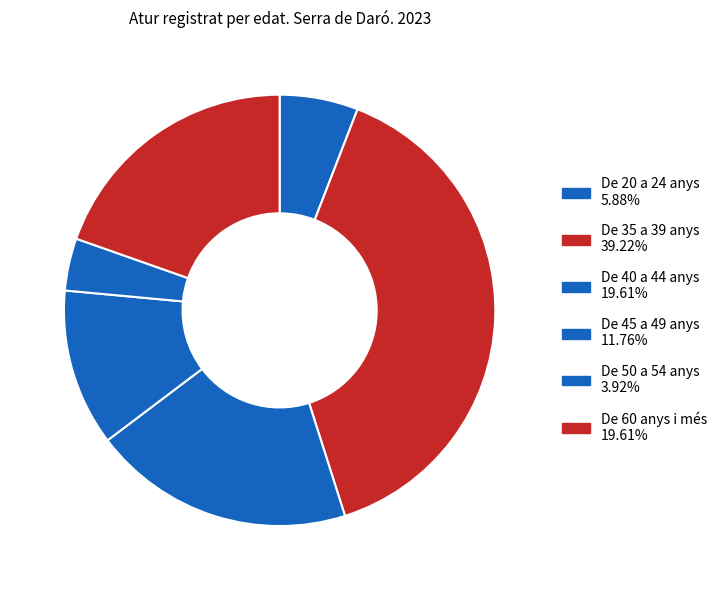

Count the number of slices in the pie.

6